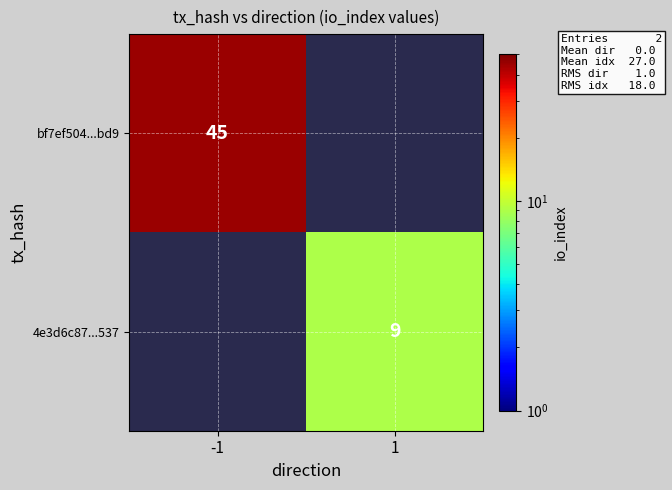

Is the value of bf7ef504...bd9 at -1 greater than the value of 4e3d6c87...537 at 1?

Yes